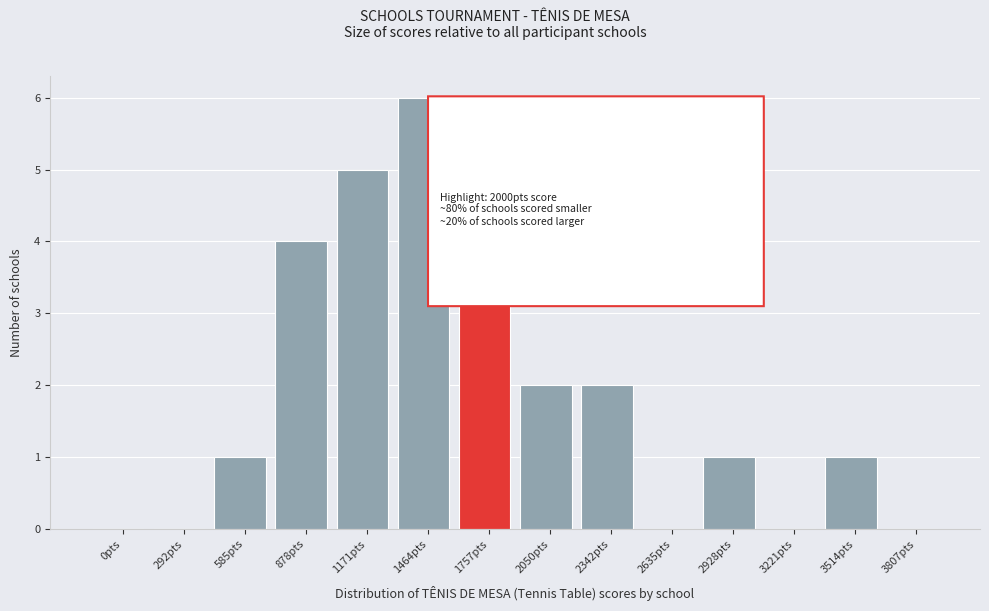

Reading right to left, extract all data points from this chart.

3807pts=0	3514pts=1	3221pts=0	2928pts=1	2635pts=0	2342pts=2	2050pts=2	1757pts=4	1464pts=6	1171pts=5	878pts=4	585pts=1	292pts=0	0pts=0